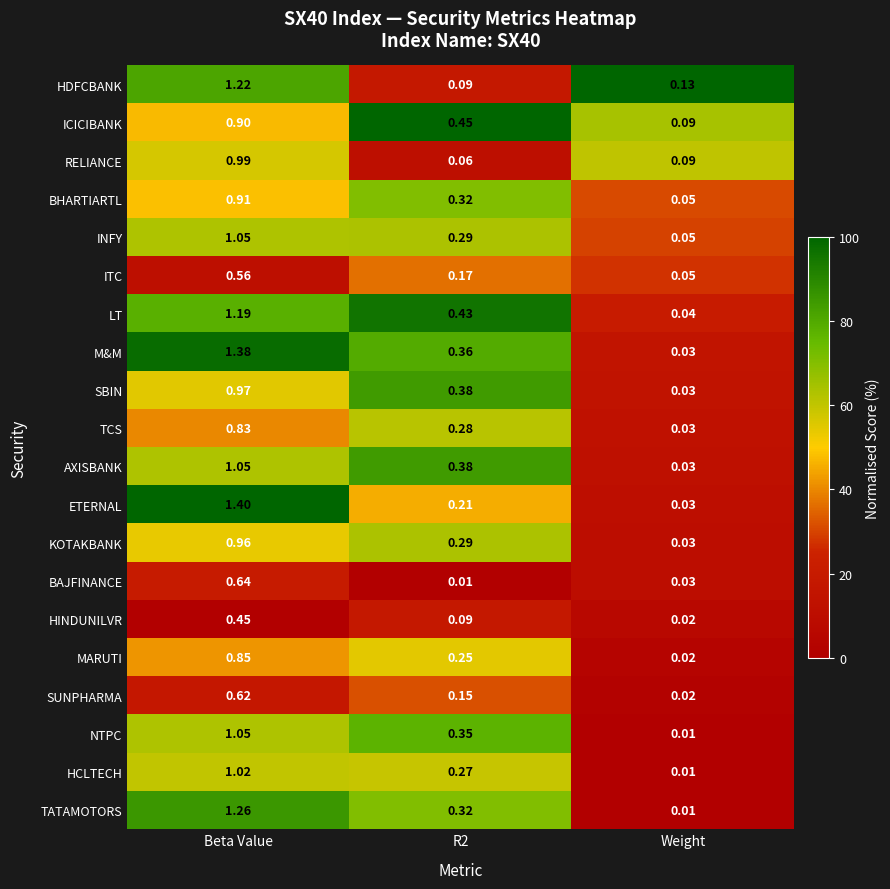

Count the number of data series in this chart.

20